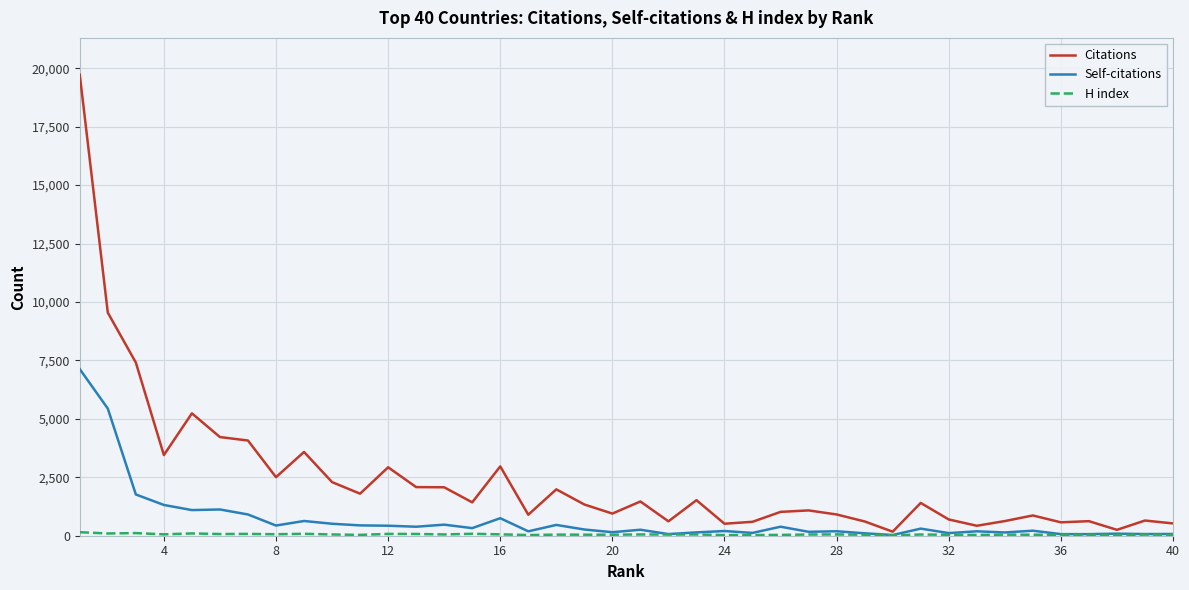

Which series has the largest range (max minus min)?

Citations